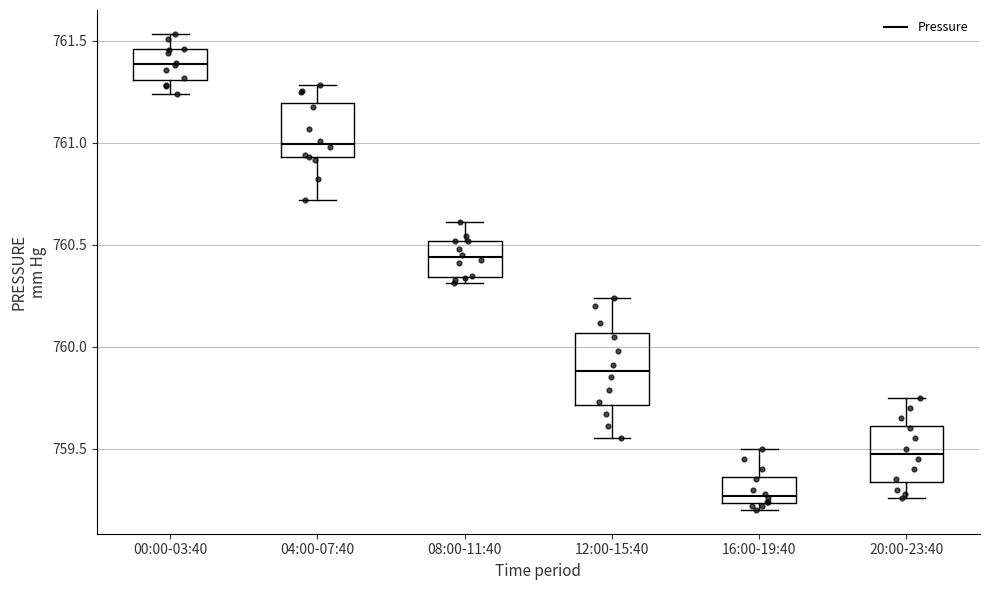

Which box's median line is the lowest?

16:00-19:40